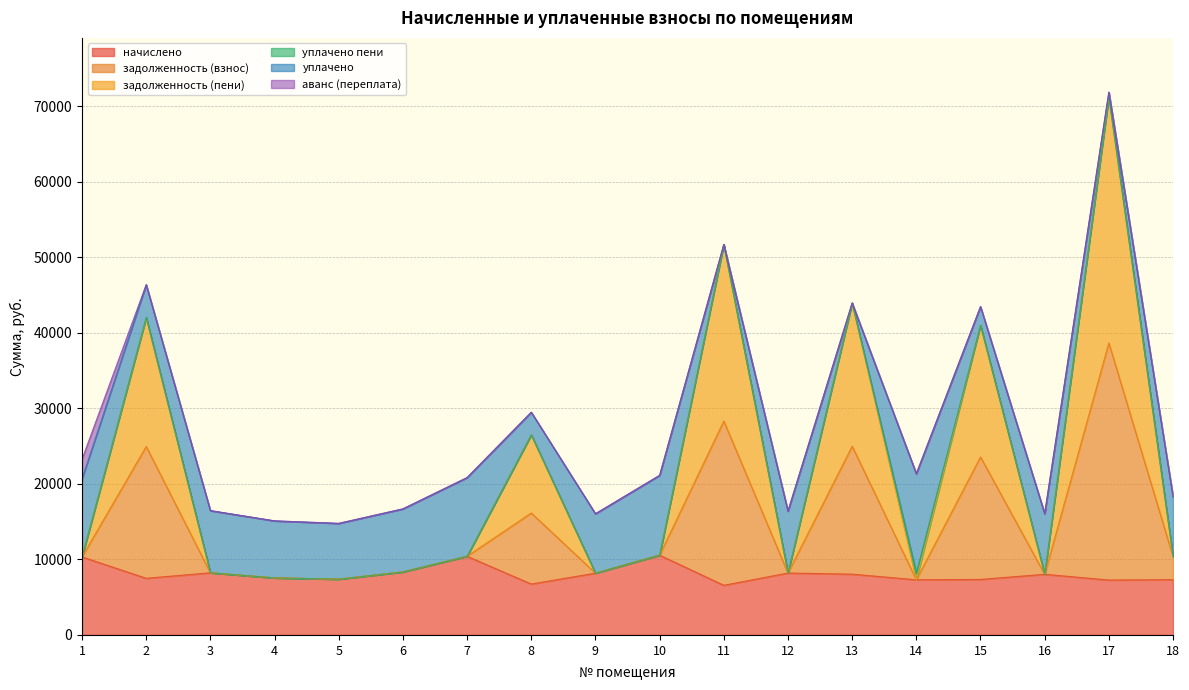

Does the chart have visible grid lines?

Yes